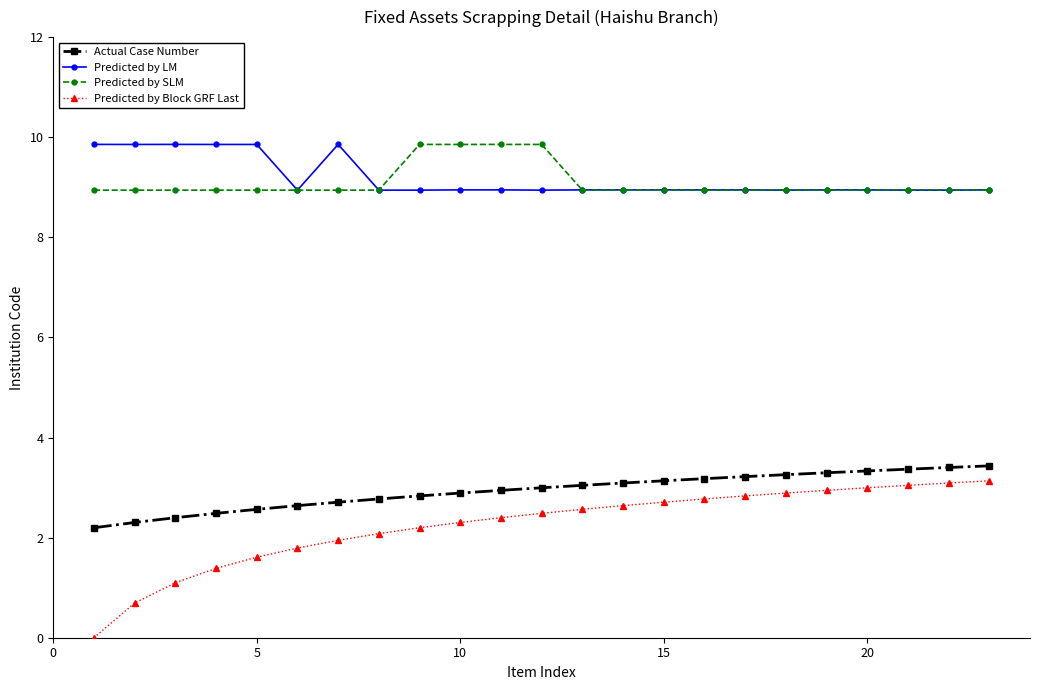

True or false: Predicted by LM and Actual Case Number intersect in this chart.

False